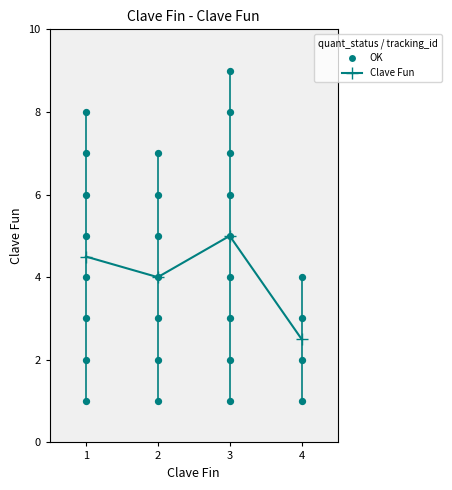

Between 3 and 1, which is larger?

3